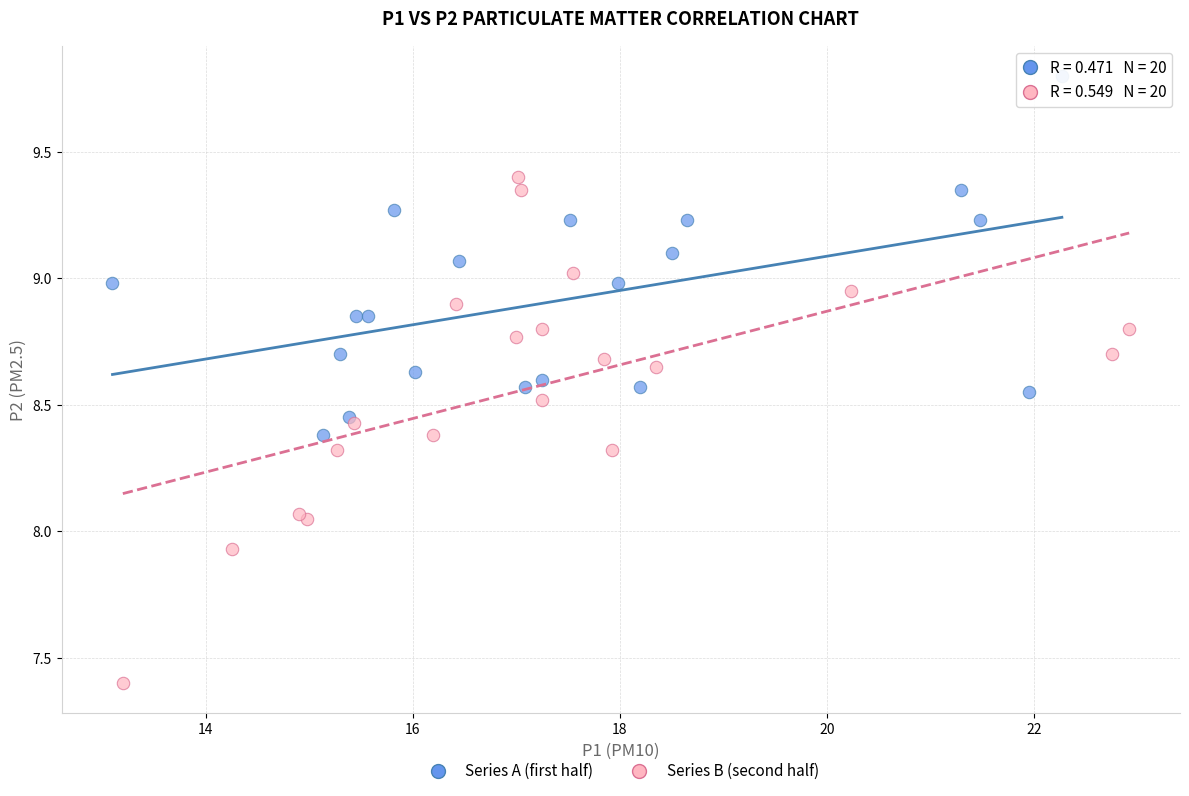

Which series contains the highest Y value?

Series A (first half)